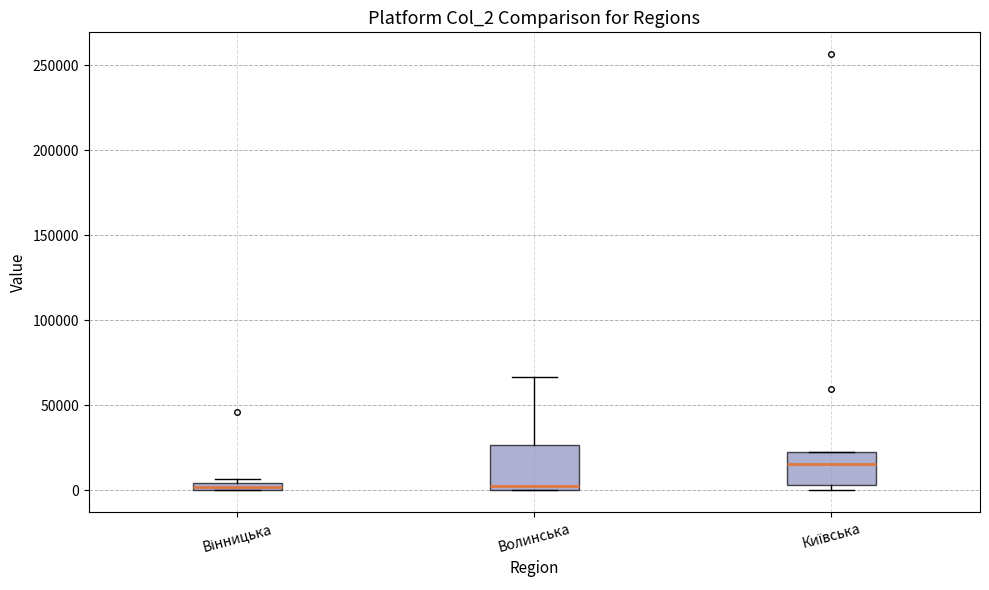

Where does the median line of the box for Київська sit on the y-axis? The values are not printed on the chart, so give them approximately, as read against the axis.

15000